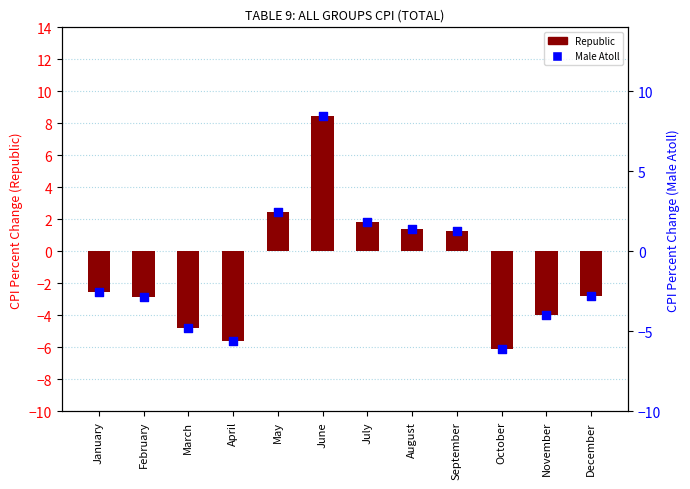

Which series has the largest total across all categories?

Republic